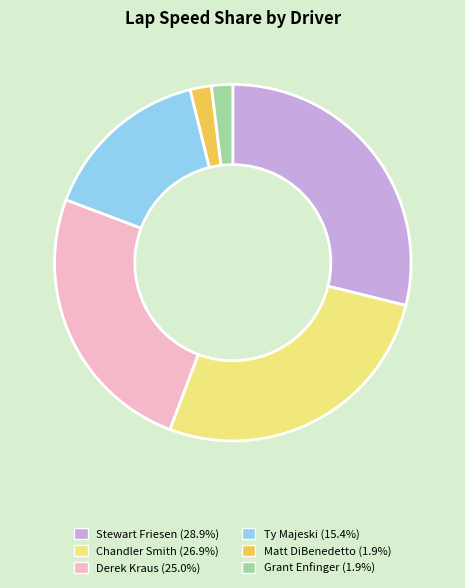

Combined, do Matt DiBenedetto and Chandler Smith account for over 50%?

No